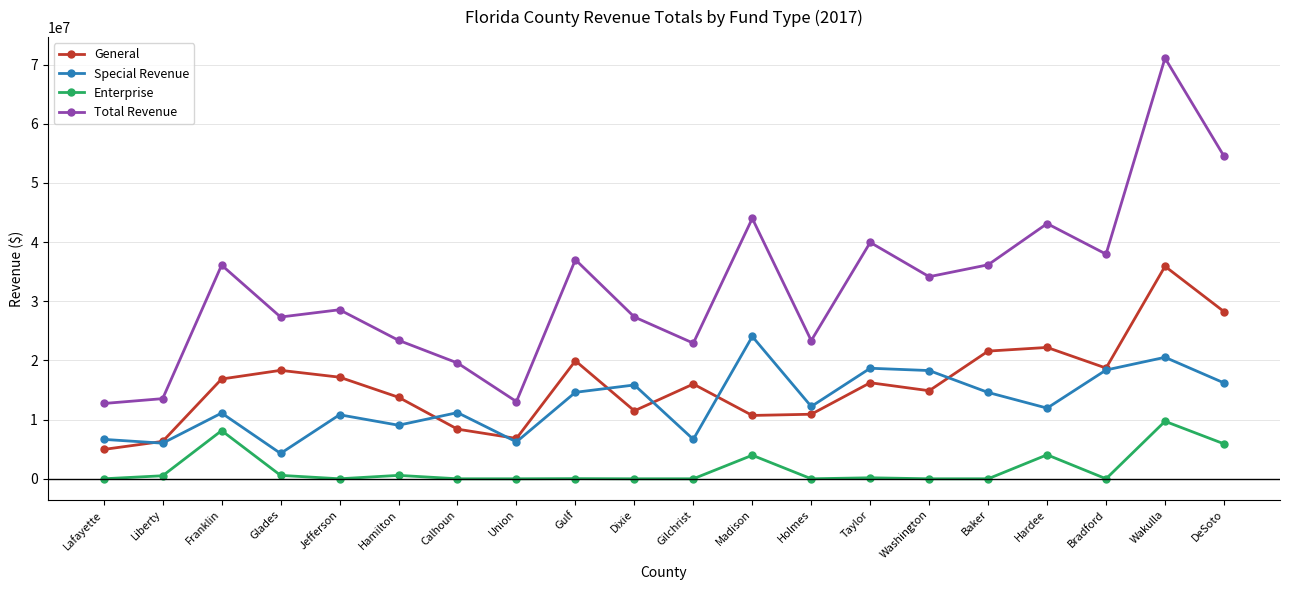

Which series has the widest spread of values?

Total Revenue